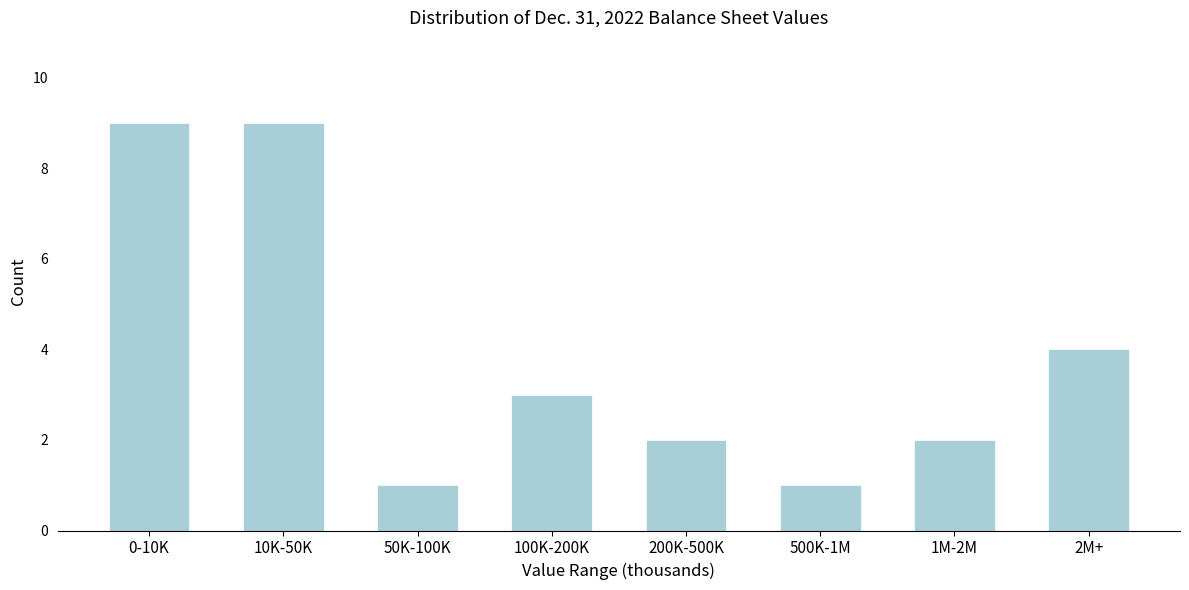

Reading left to right, what are all the values shown in this chart?

0-10K=9	10K-50K=9	50K-100K=1	100K-200K=3	200K-500K=2	500K-1M=1	1M-2M=2	2M+=4